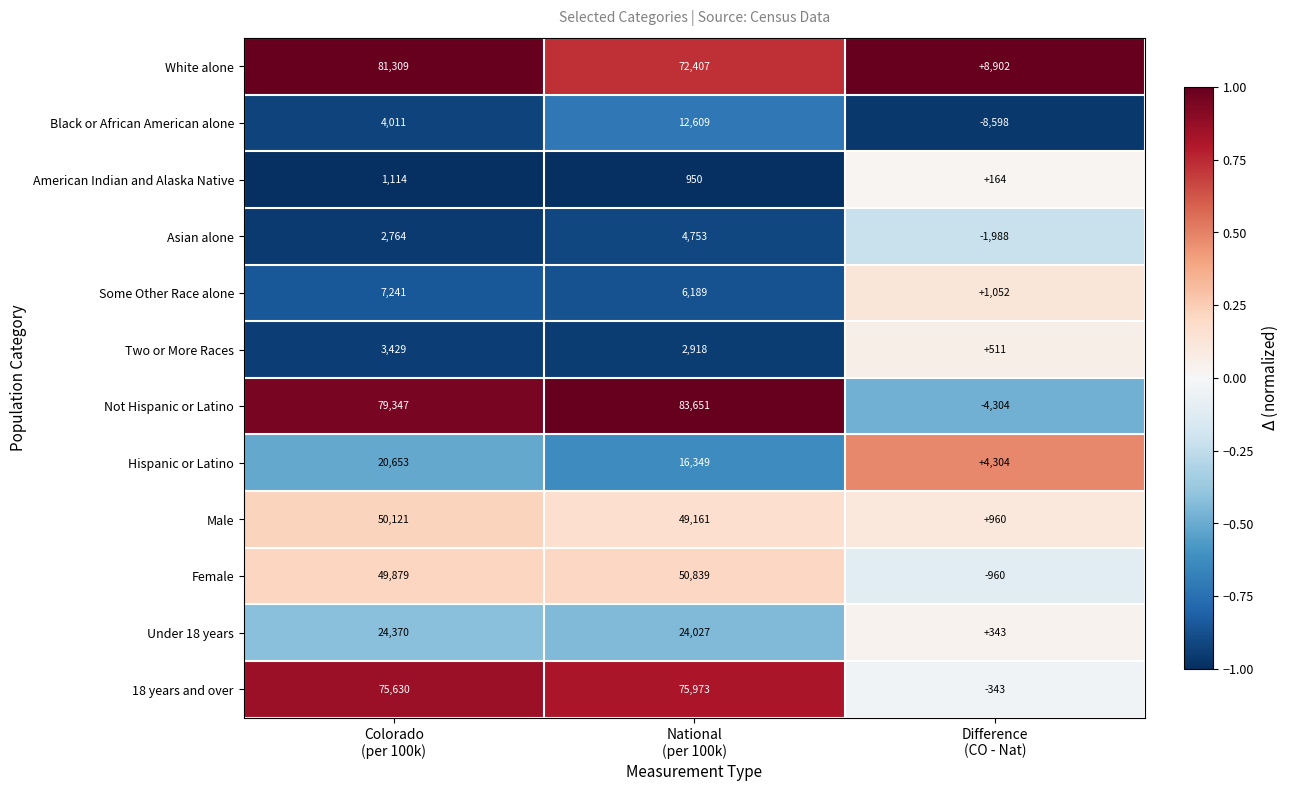

Between Colorado
(per 100k) and Difference
(CO - Nat), which series saw the biggest shift?

Not Hispanic or Latino